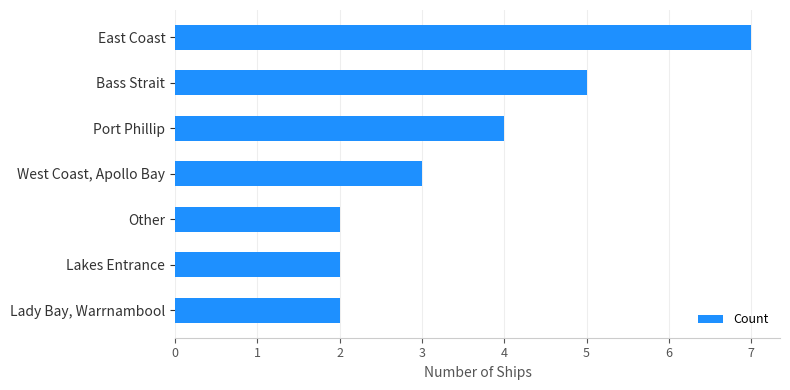

True or false: the data shows 2 at Other.

True